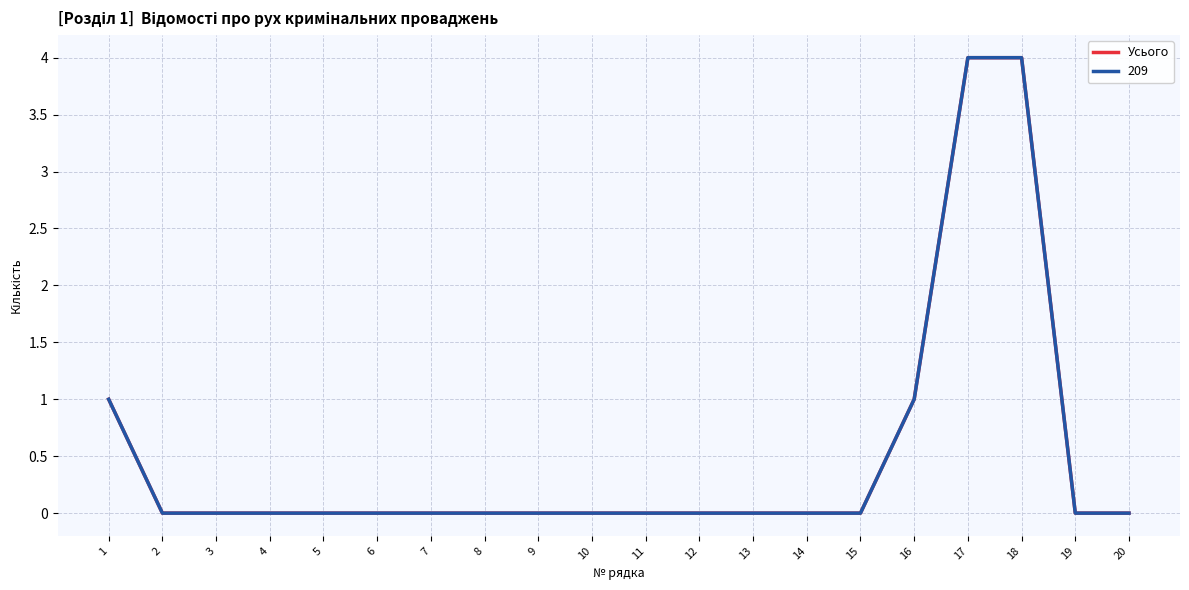

Is this an area chart (filled region under the line)?

No